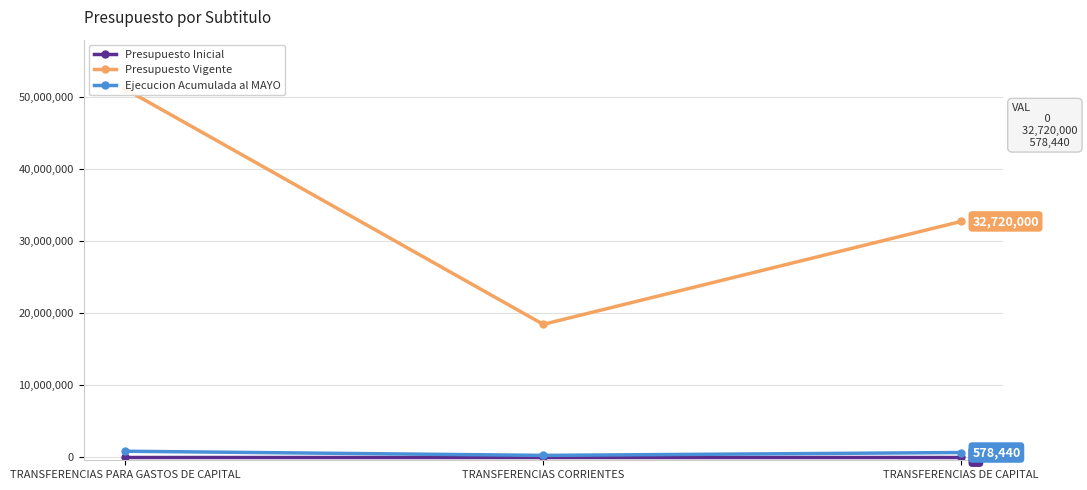

At which label is Ejecucion Acumulada al MAYO closest to 469220?

TRANSFERENCIAS DE CAPITAL